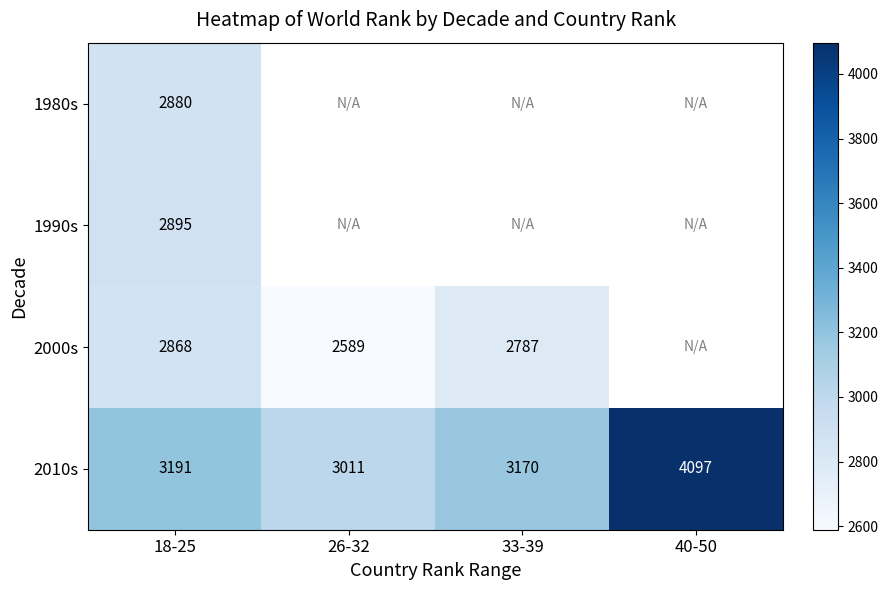

Rank the series at 18-25 from lowest to highest value.

2000s, 1980s, 1990s, 2010s